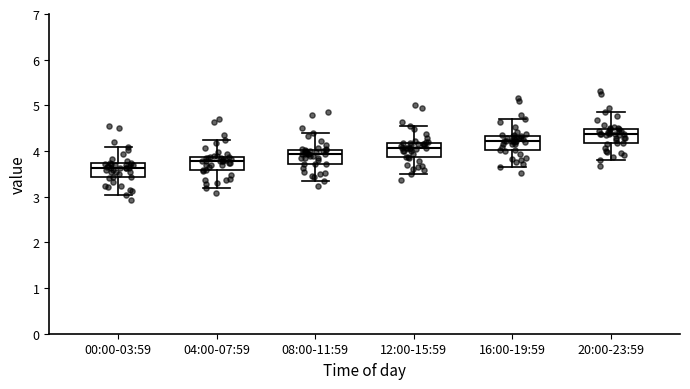

Reading left to right, transcribe this box plot: for each box, give where its median line is, the range the box spans, and where its two whiskers end, as read against the y-axis. The values are not printed on the chart, so give them approximately, as read against the axis.

00:00-03:59: median 3.6, box 3.4 to 3.7, whiskers 3.0 to 4.1
04:00-07:59: median 3.8, box 3.6 to 3.9, whiskers 3.2 to 4.2
08:00-11:59: median 3.9, box 3.7 to 4.0, whiskers 3.3 to 4.4
12:00-15:59: median 4.1, box 3.9 to 4.2, whiskers 3.5 to 4.5
16:00-19:59: median 4.2, box 4.0 to 4.3, whiskers 3.6 to 4.7
20:00-23:59: median 4.4, box 4.2 to 4.5, whiskers 3.8 to 4.8